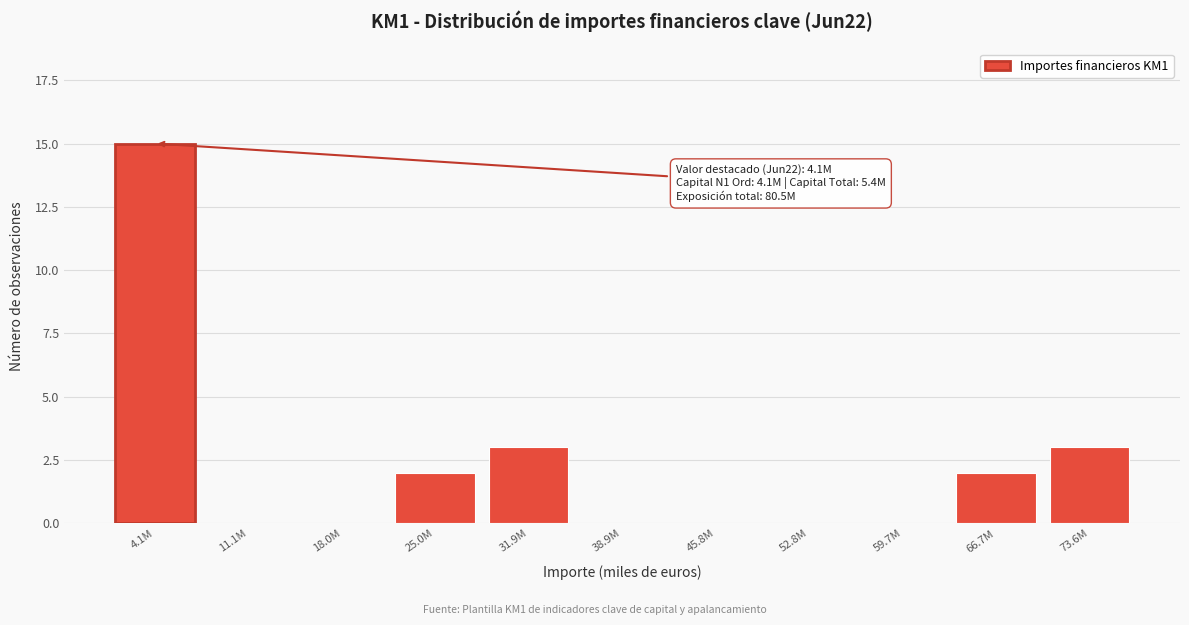

Reading left to right, list all the values displayed in this chart.

4.1M=15	11.1M=0	18.0M=0	25.0M=2	31.9M=3	38.9M=0	45.8M=0	52.8M=0	59.7M=0	66.7M=2	73.6M=3